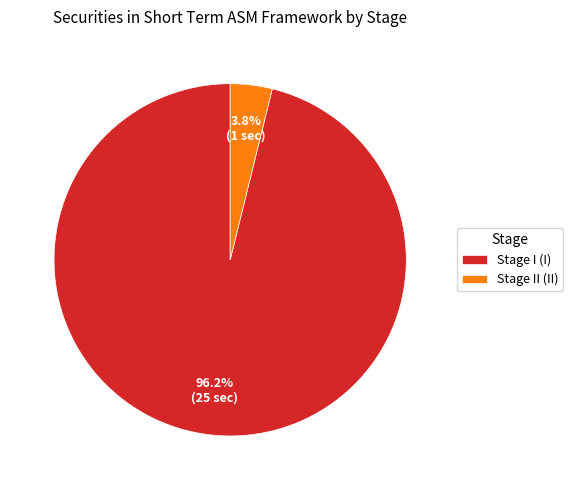

Which has a higher value, Stage II (II) or Stage I (I)?

Stage I (I)